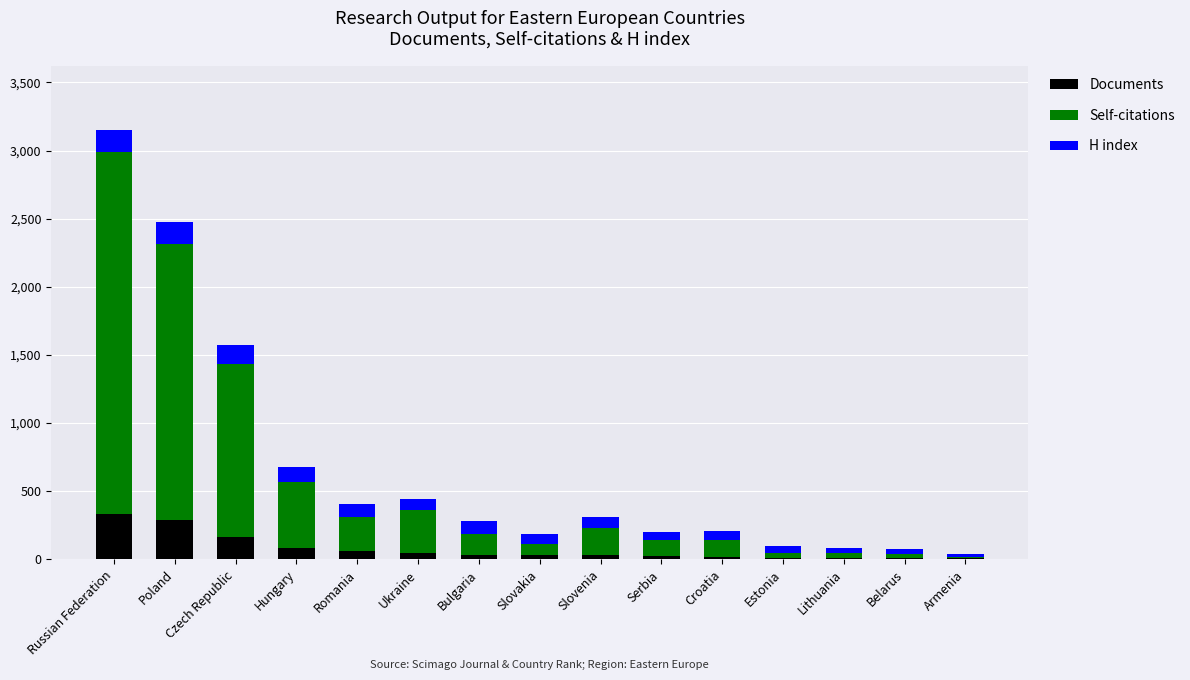

What is the average value of the Documents series?

77